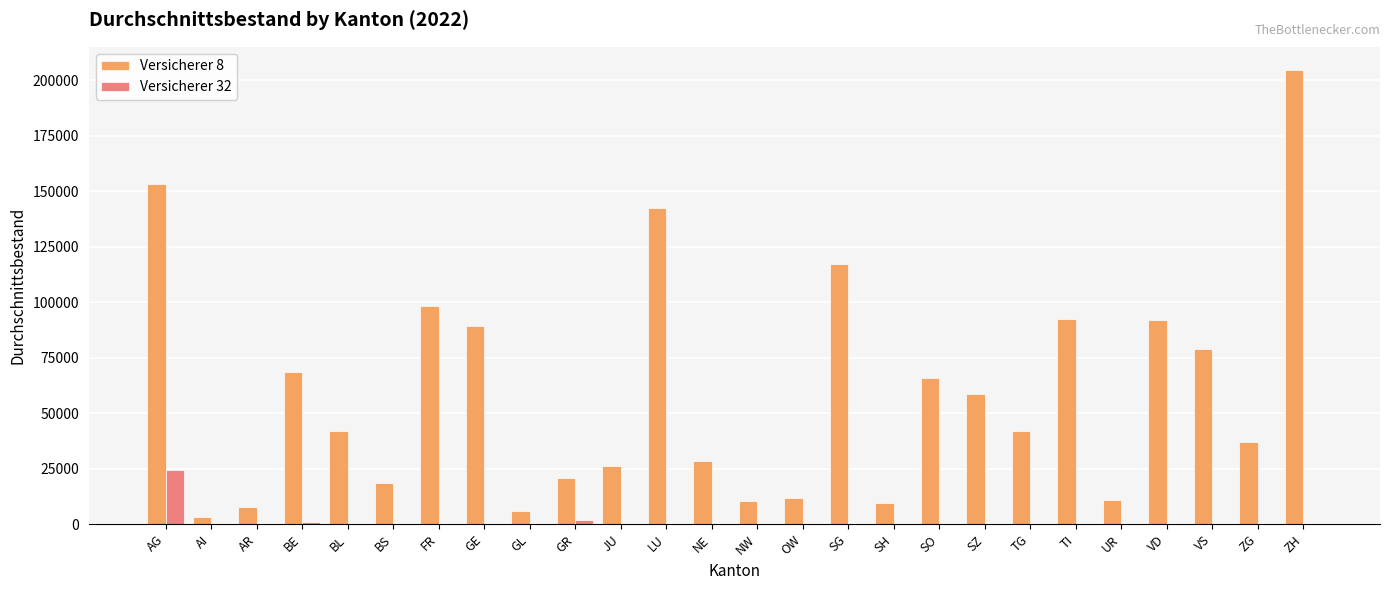

Is it true that Versicherer 8 equals 237711.6 at AG?

False